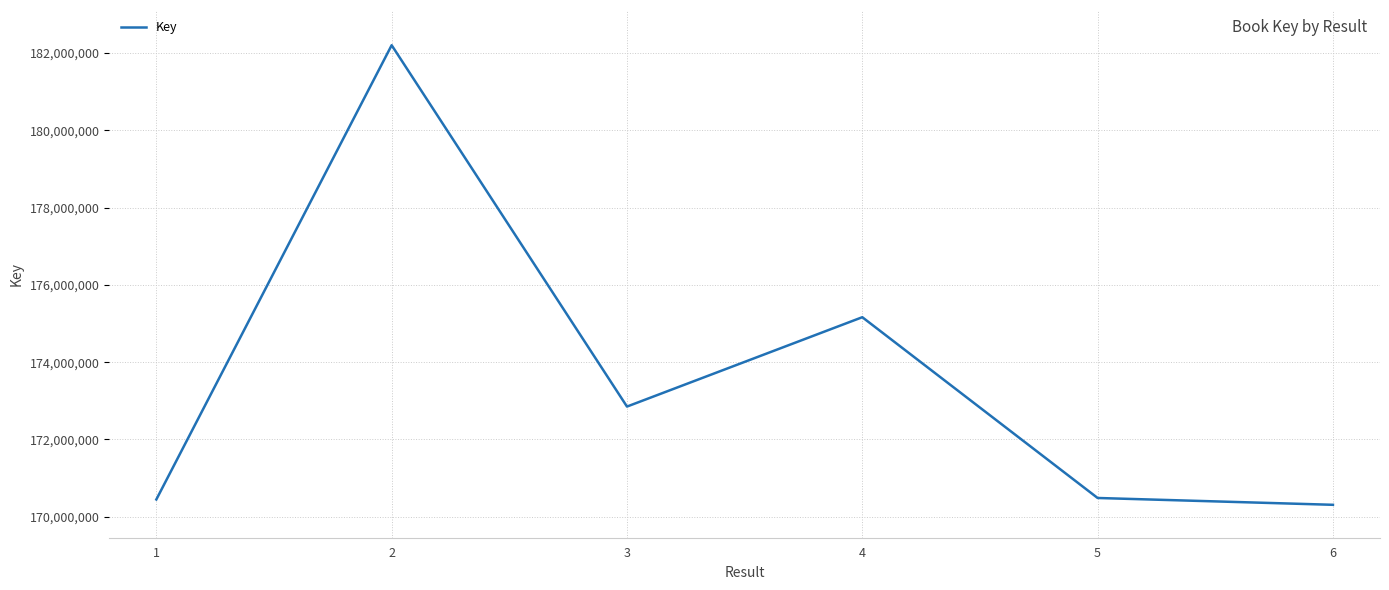

What value does the data have at 2, to the nearest 10?

182199960